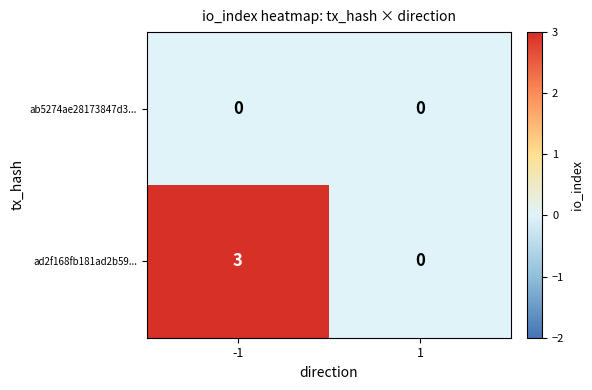

Between -1 and 1, which series saw the biggest shift?

ad2f168fb181ad2b59...